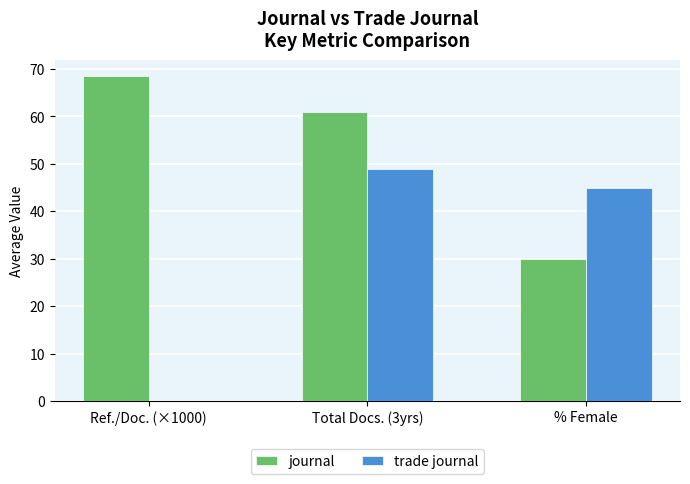

Which series has the largest range (max minus min)?

trade journal